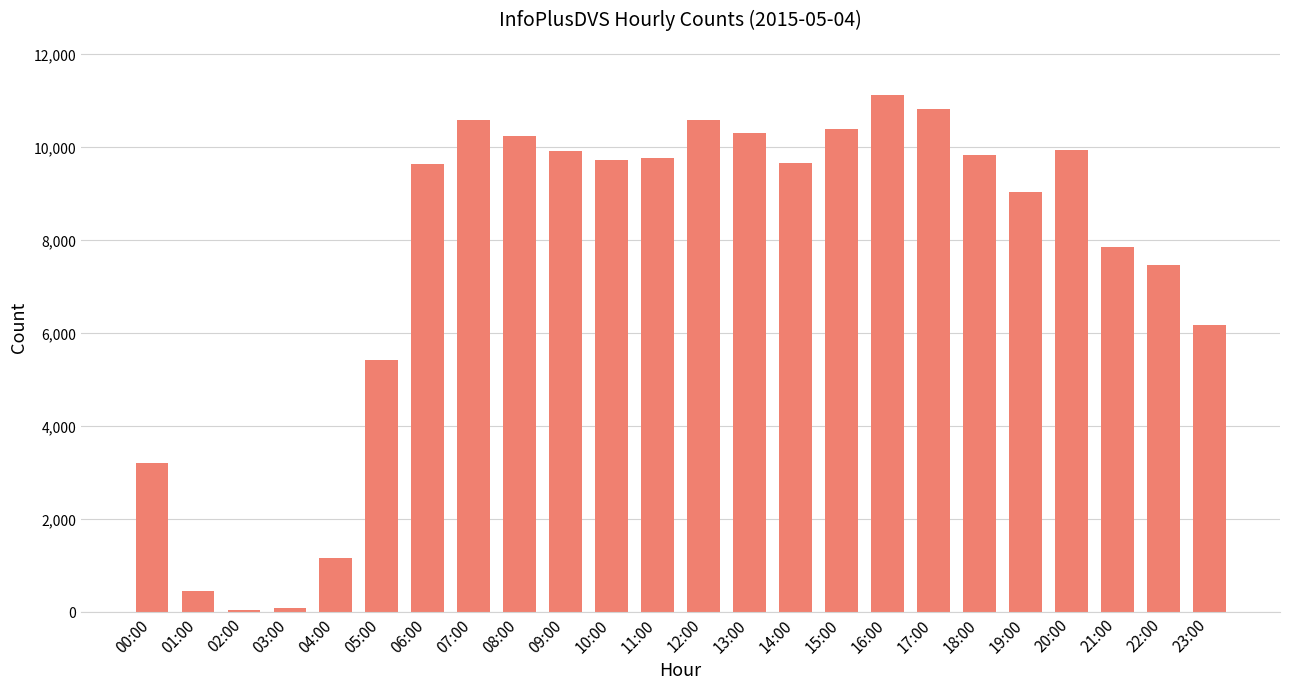

What is the label of the 7th bar from the right?

17:00